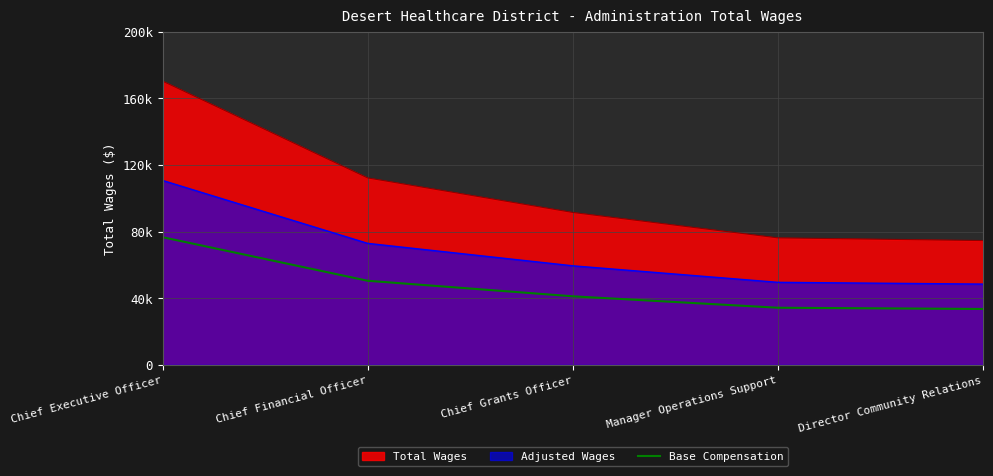

What is the difference between the maximum and minimum values?

43069.5